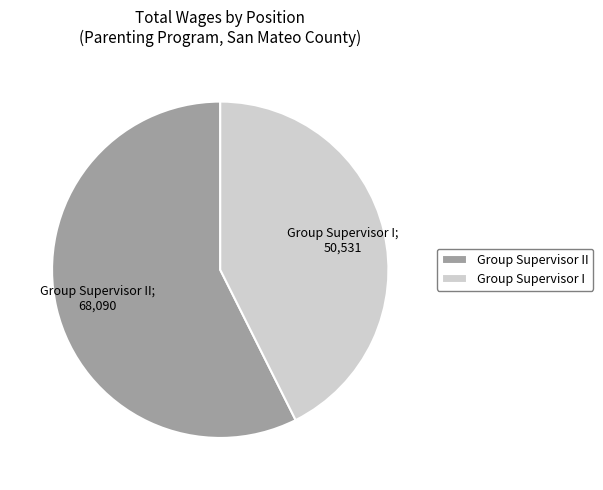

Between Group Supervisor II and Group Supervisor I, which is larger?

Group Supervisor II